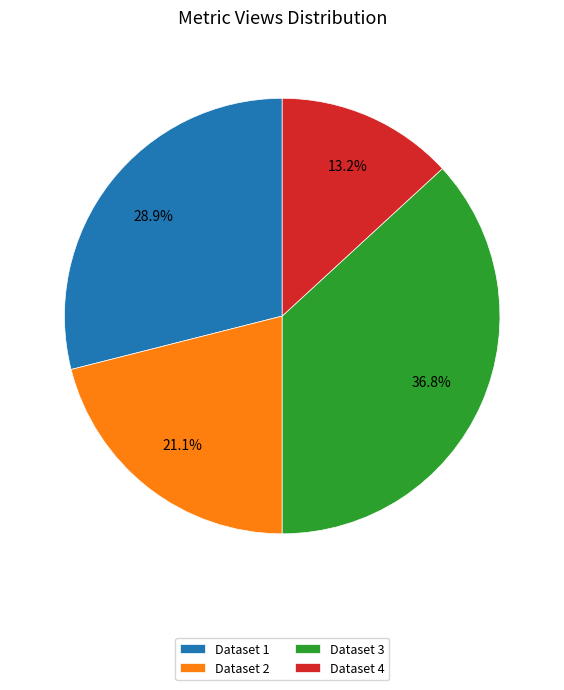

Is the sum of Dataset 3 and Dataset 1 greater than half?

Yes